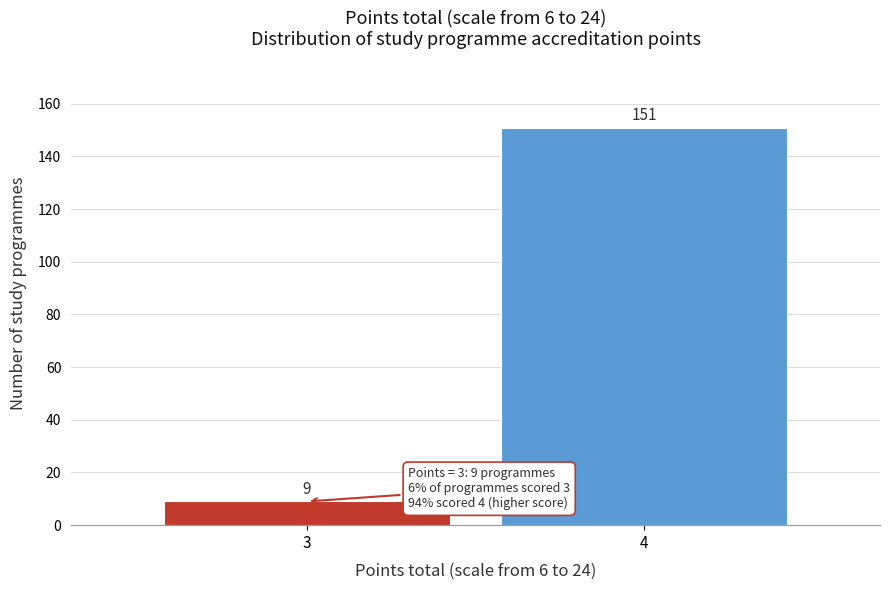

Reading left to right, list all the values displayed in this chart.

3=9	4=151